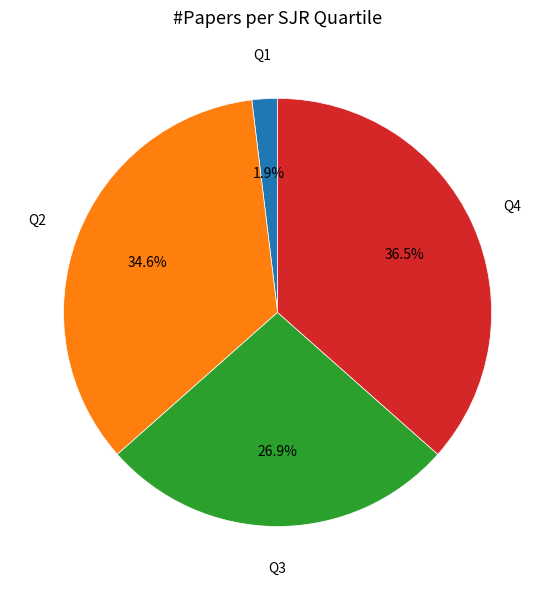

Does any single category account for the majority?

No